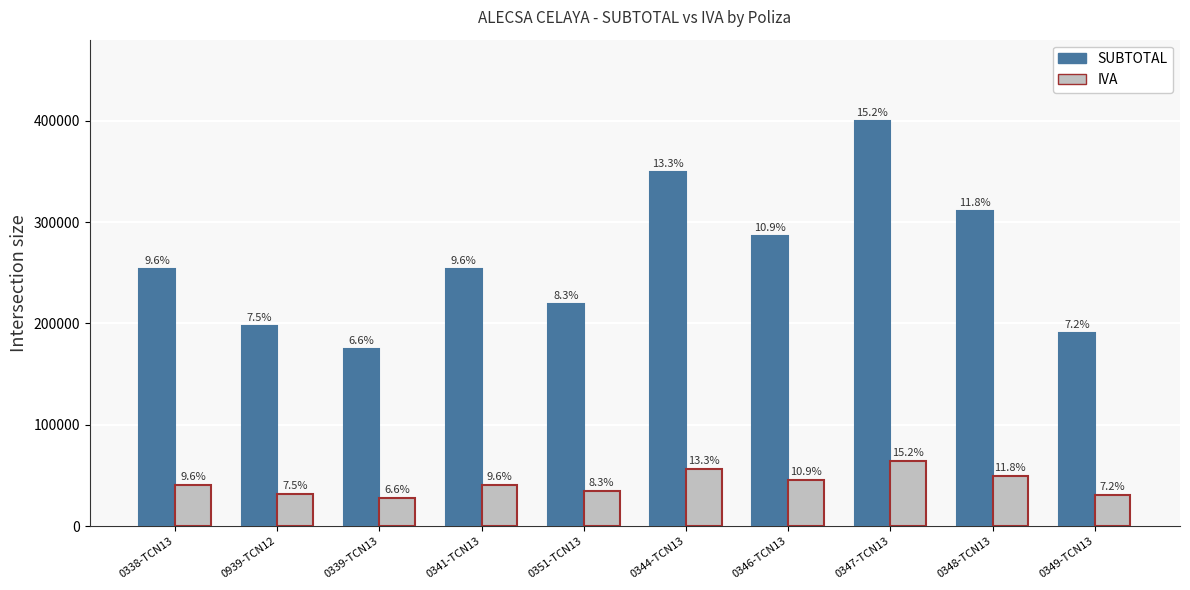

Which has a higher value, 0344-TCN13 or 0349-TCN13?

0344-TCN13